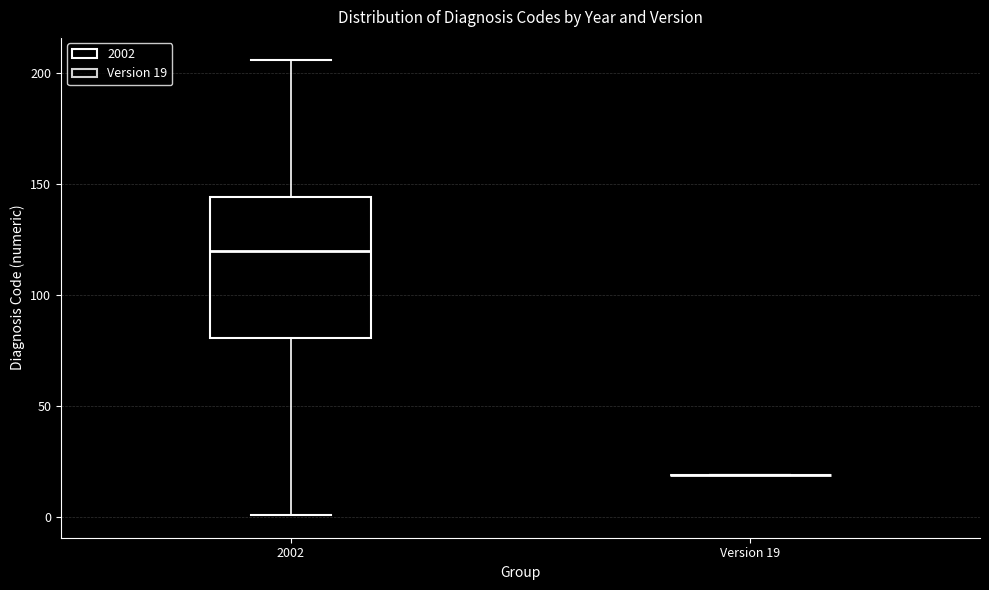

Comparing the boxes themselves (not the whiskers), which one is the tallest?

2002